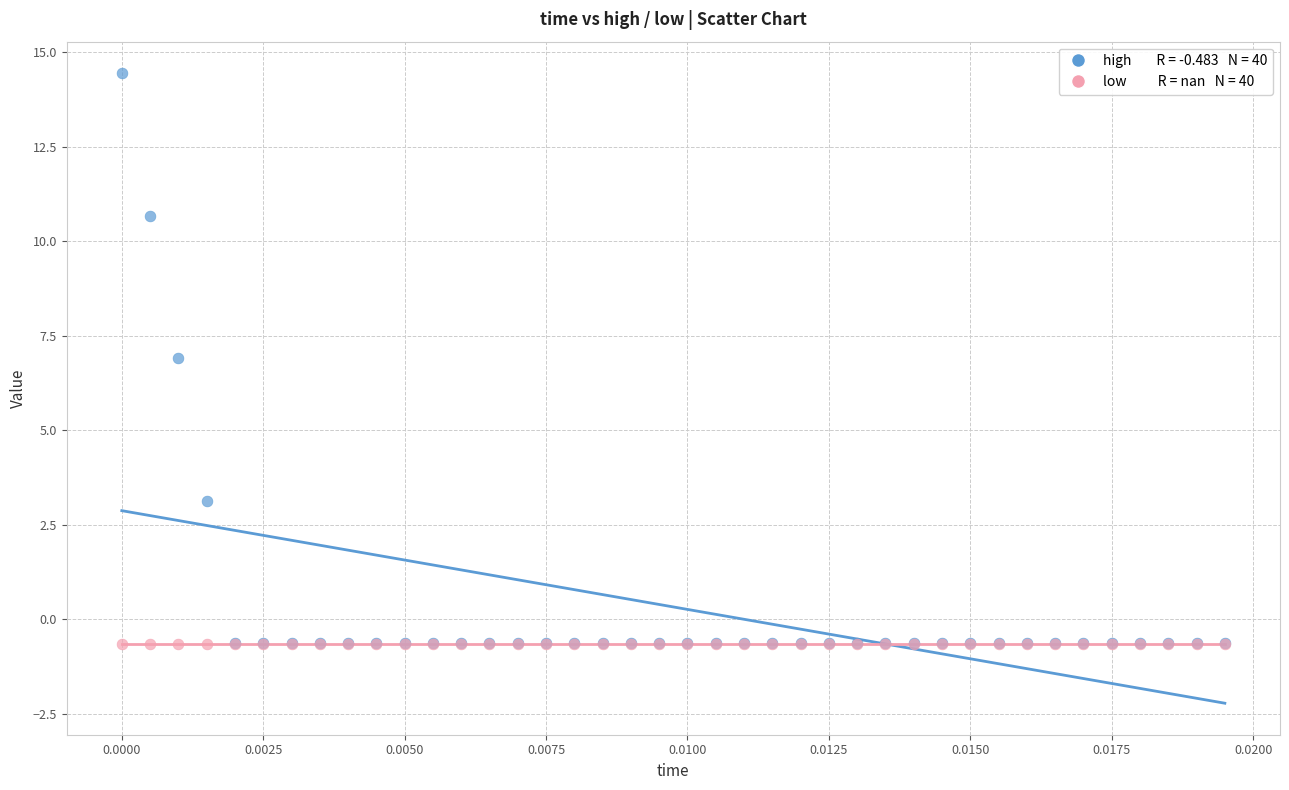

Across all series, what Y value is closest to 6?

6.9